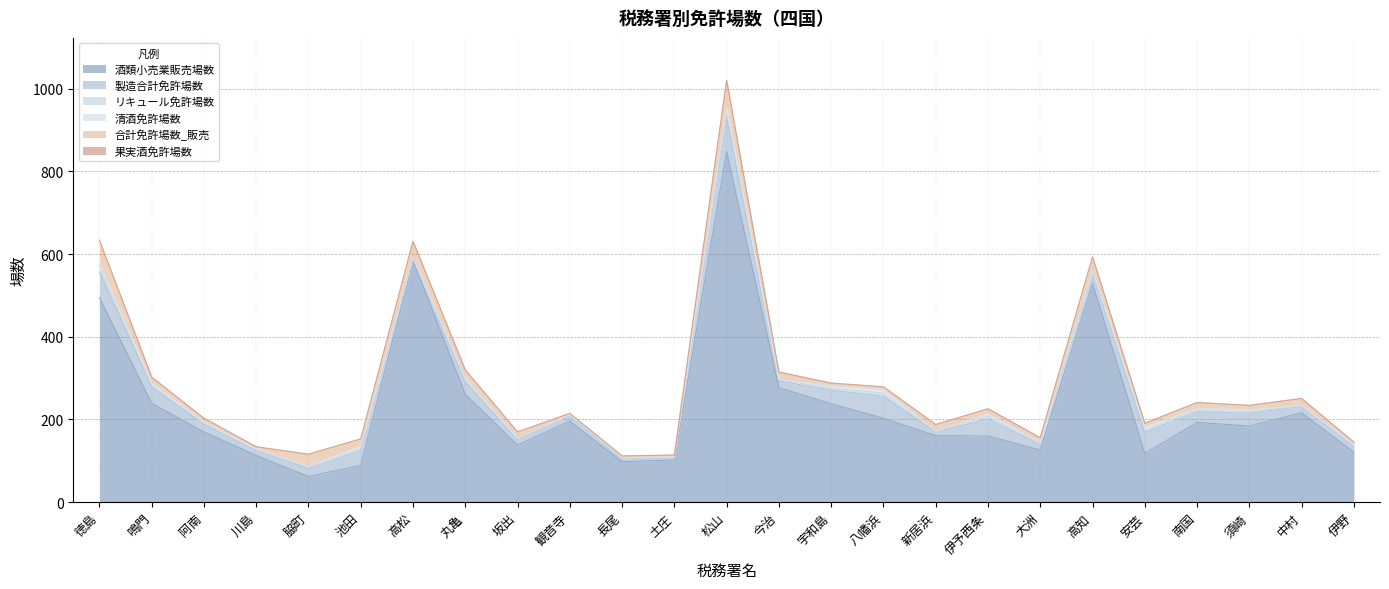

True or false: 酒類小売業販売場数 and リキュール免許場数 cross at least once.

False